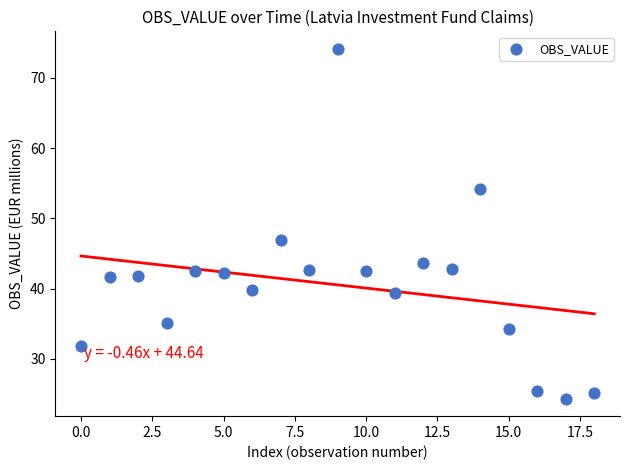

What Y value in the scatter plot is closest to 49?

46.9